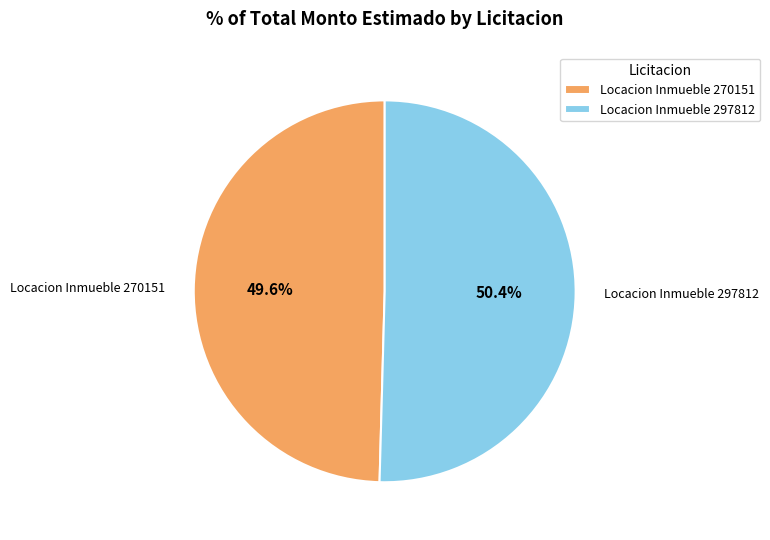

How many slices are in this pie chart?

2